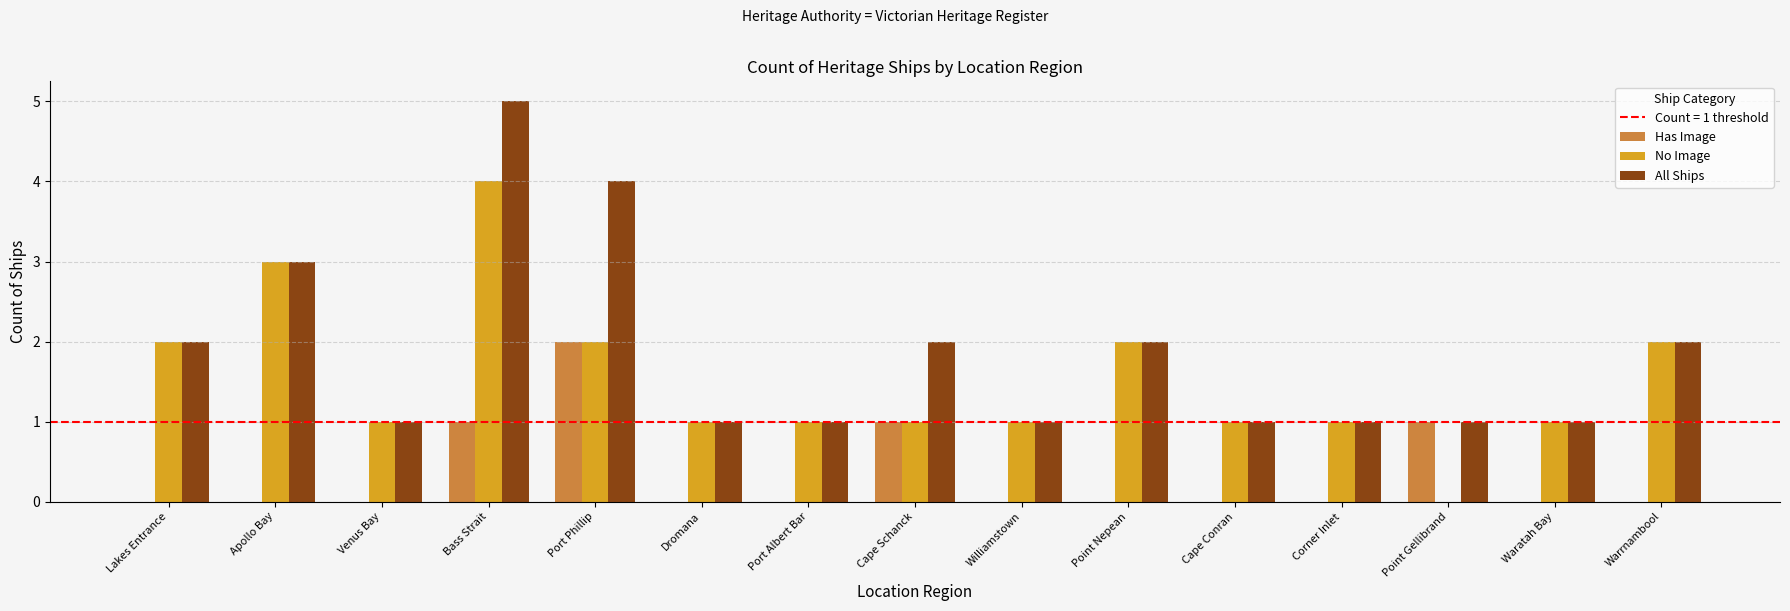

What is the total value across all series at Waratah Bay?

2